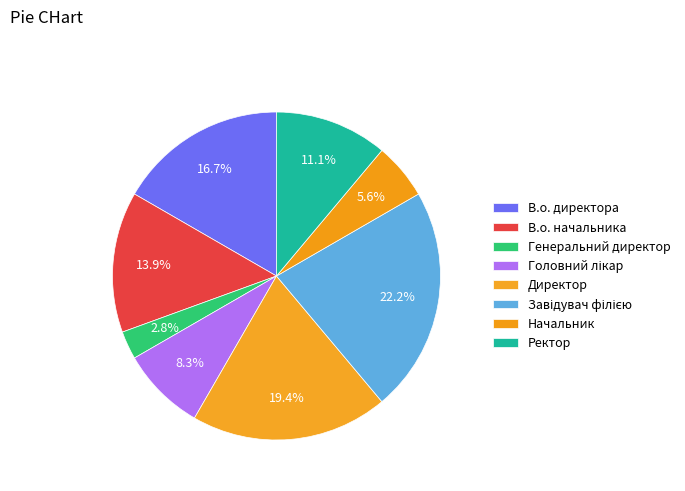

To the nearest percent, what is the combined percentage of Головний лікар and Ректор?

19%